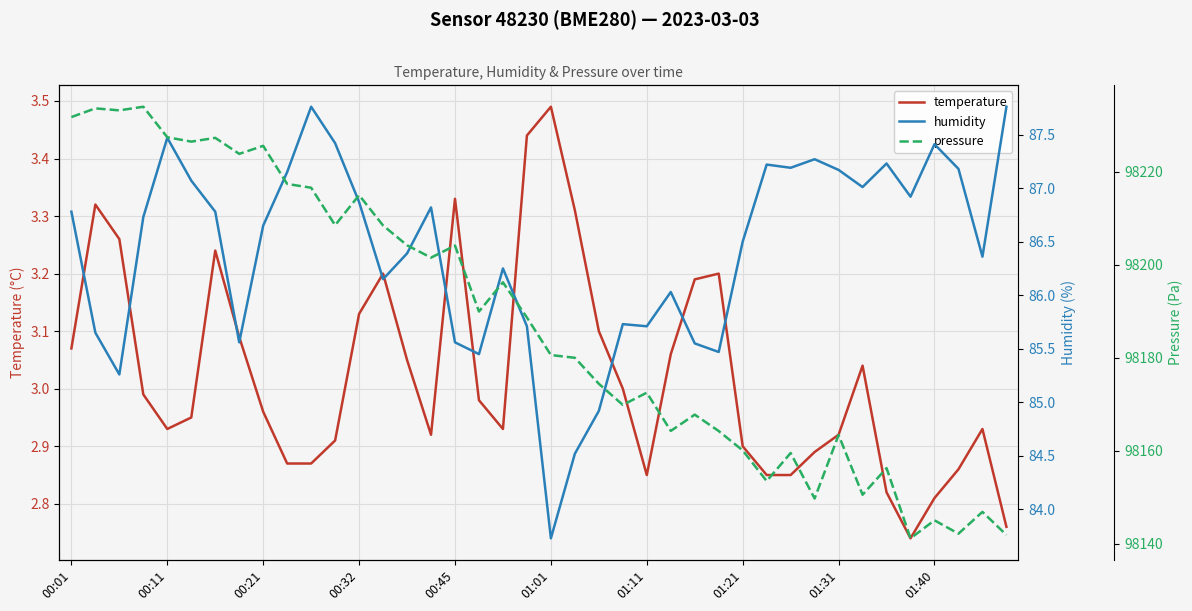

How many distinct data groups are displayed?

3